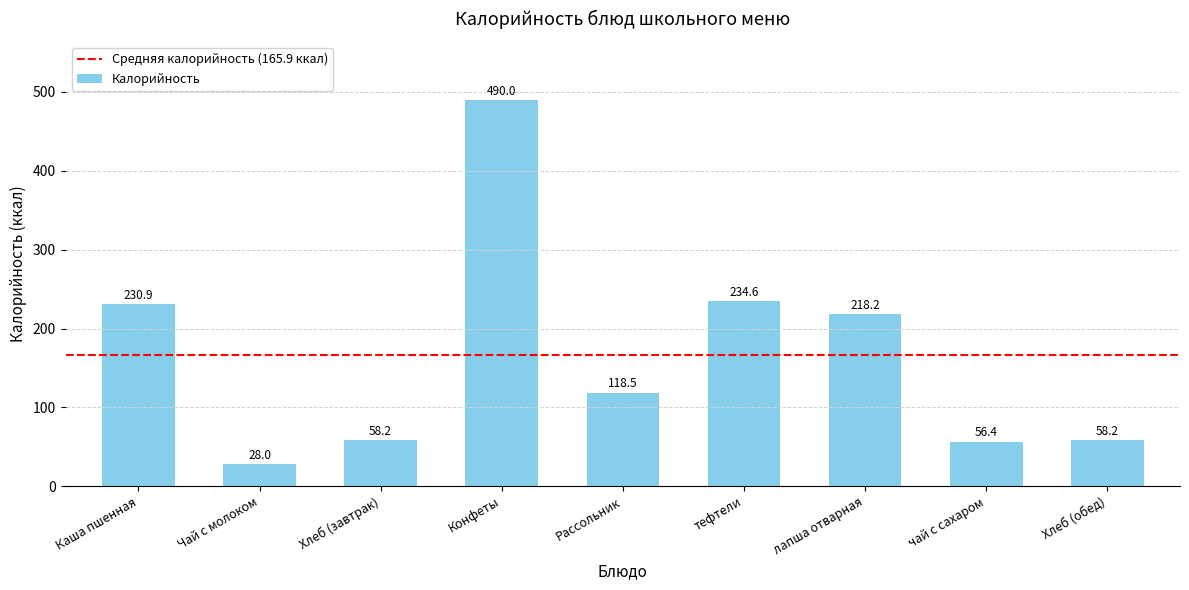

What position from the left is Конфеты?

4